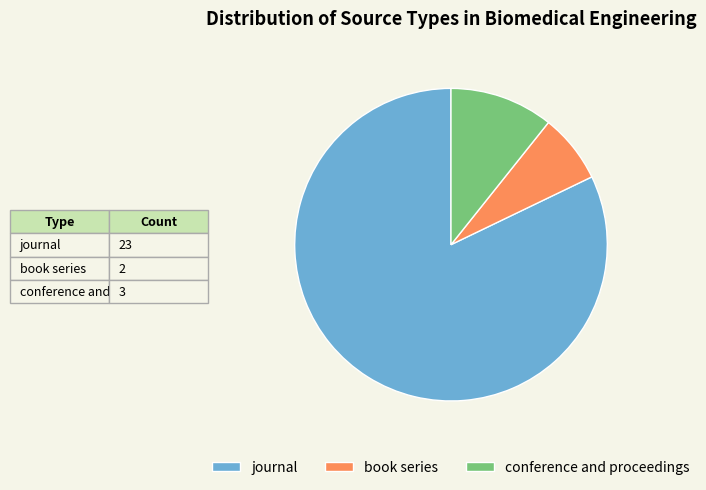

The book series slice represents 7% of the pie. True or false?

True